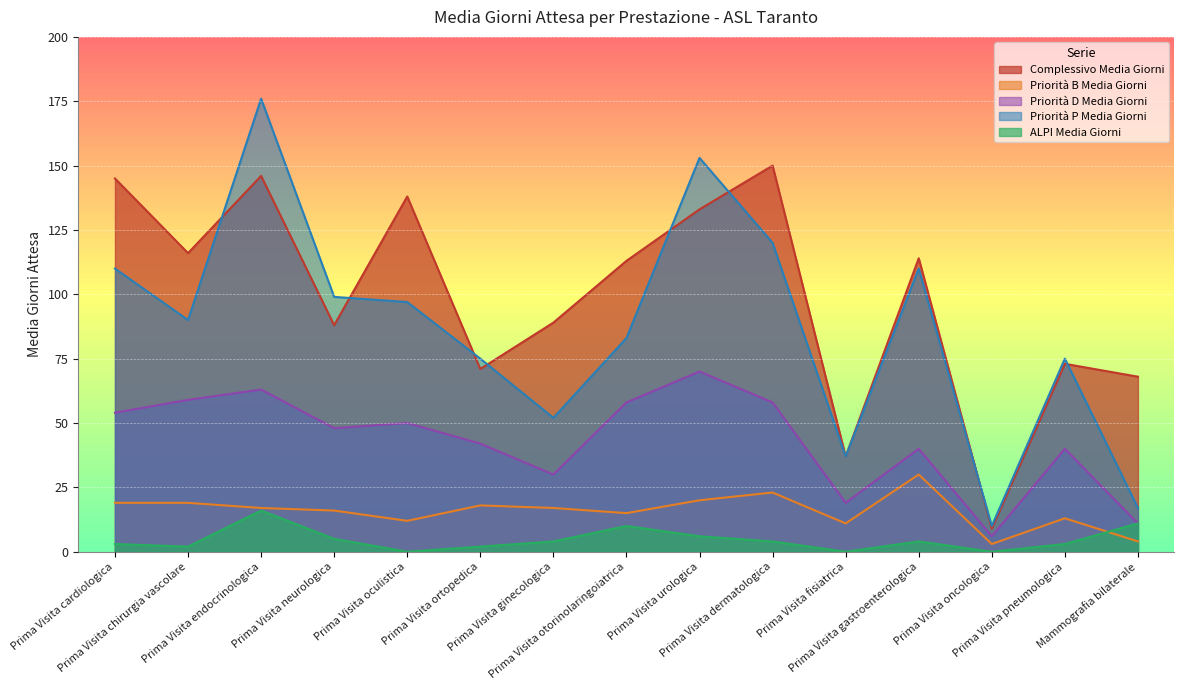

Does the chart display data point markers on the line(s)?

No